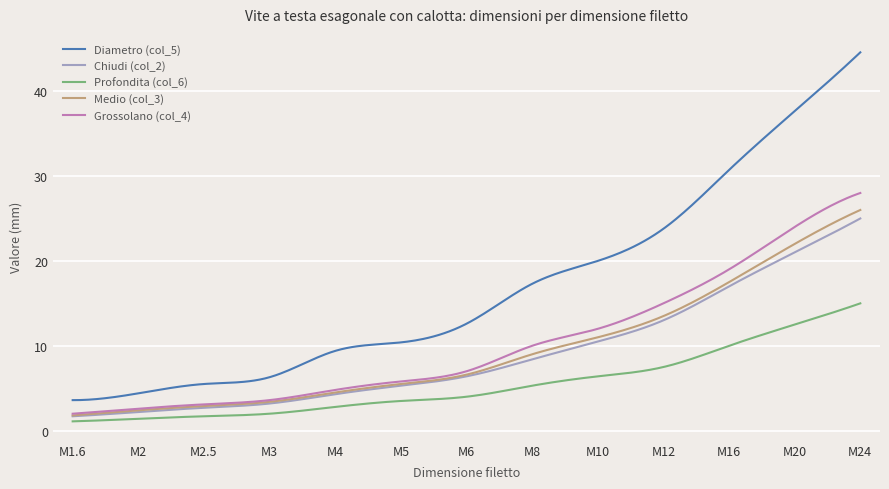

Which series has the largest range (max minus min)?

Diametro (col_5)